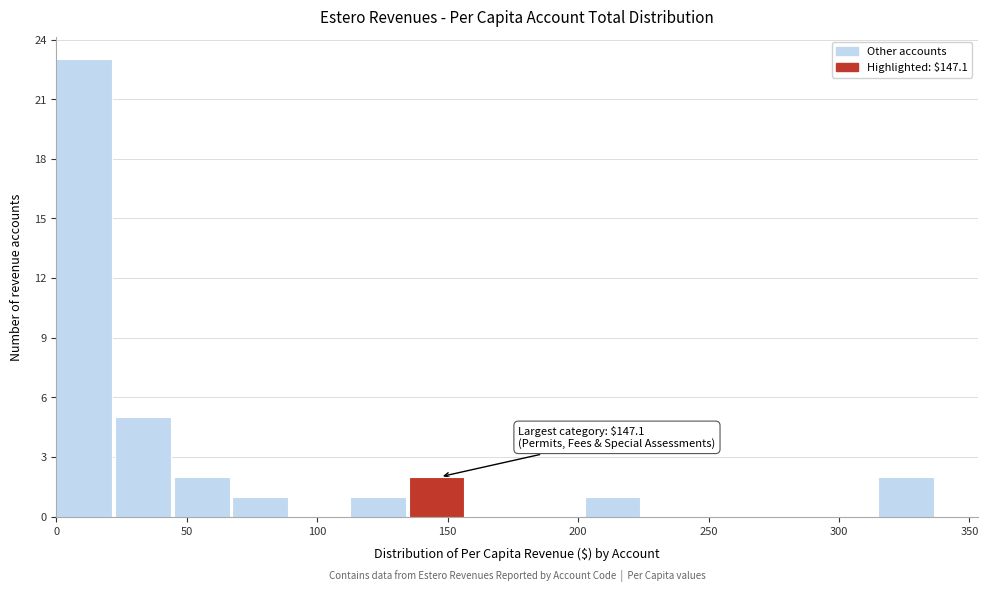

Over which range of the x-axis is the bar tallest?

0 to 25